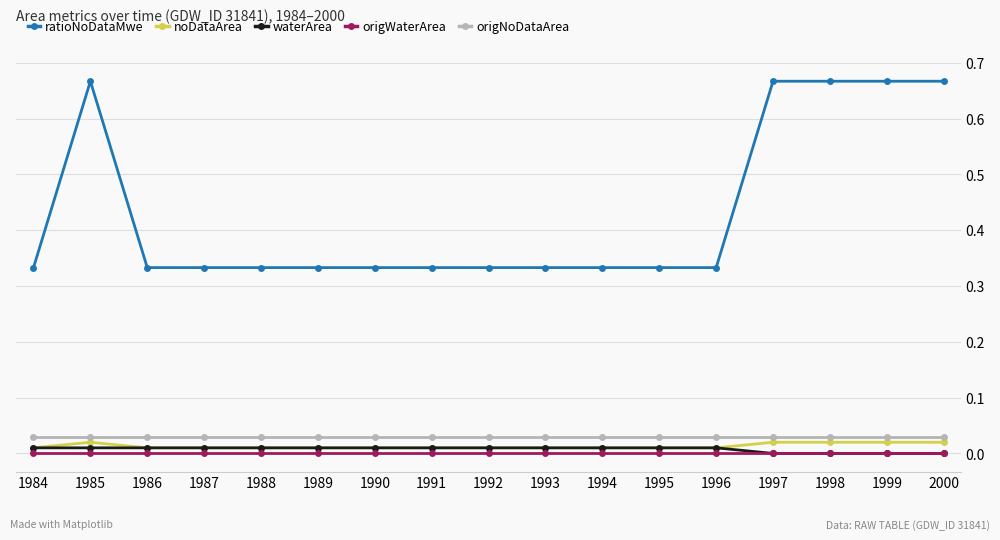

What are all the series names shown in the legend?

ratioNoDataMwe, noDataArea, waterArea, origWaterArea, origNoDataArea